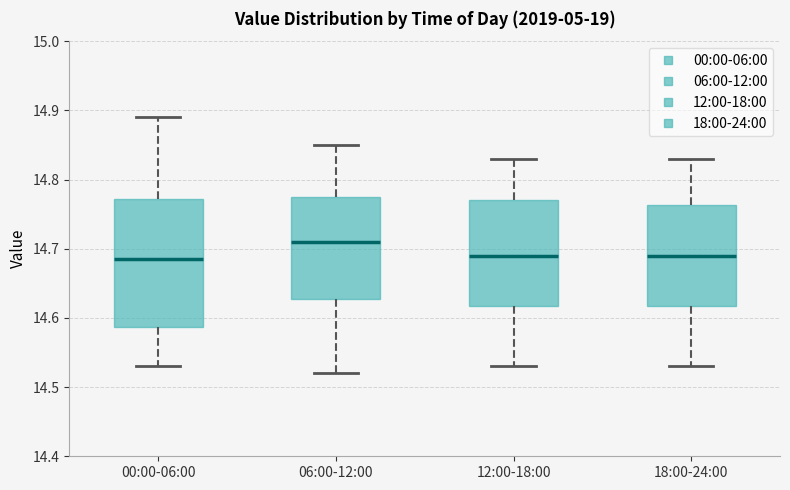

Reading left to right, transcribe this box plot: for each box, give where its median line is, the range the box spans, and where its two whiskers end, as read against the y-axis. The values are not printed on the chart, so give them approximately, as read against the axis.

00:00-06:00: median 14.69, box 14.59 to 14.77, whiskers 14.53 to 14.89
06:00-12:00: median 14.71, box 14.63 to 14.78, whiskers 14.52 to 14.85
12:00-18:00: median 14.69, box 14.62 to 14.77, whiskers 14.53 to 14.83
18:00-24:00: median 14.69, box 14.62 to 14.76, whiskers 14.53 to 14.83